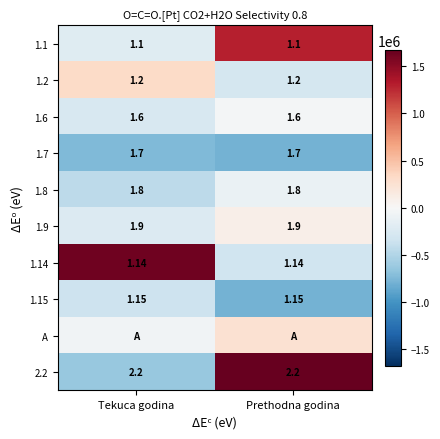

Is the value of 1.8 at Prethodna godina greater than the value of 1.1 at Tekuca godina?

Yes